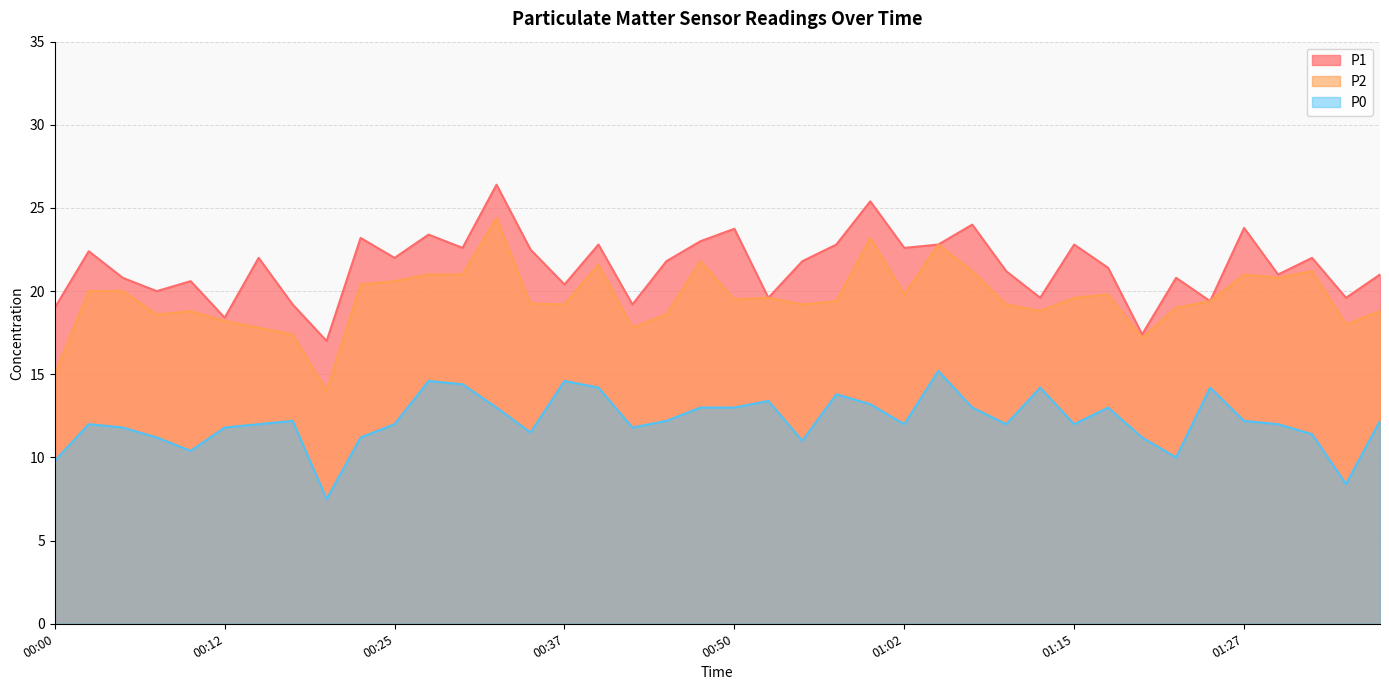

List the series in order of their peak value, highest first.

P1, P2, P0